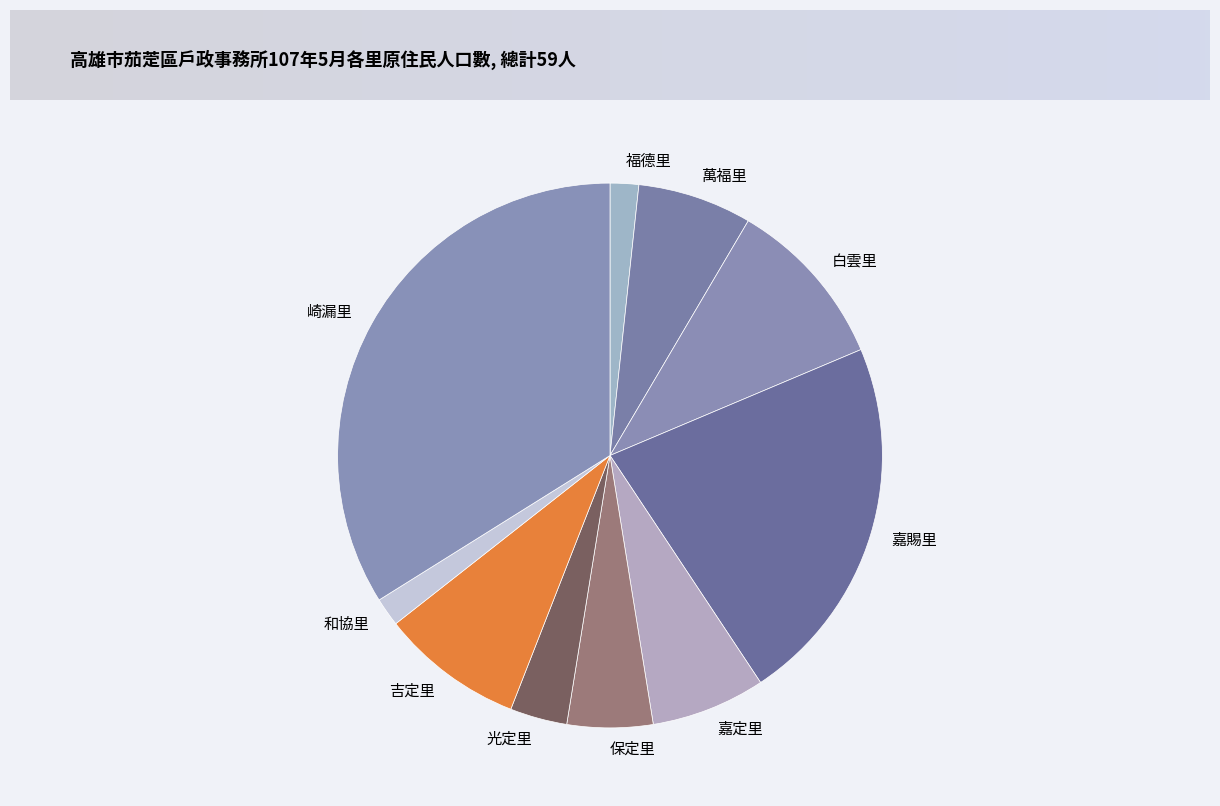

Combined, do 和協里 and 保定里 account for over 50%?

No